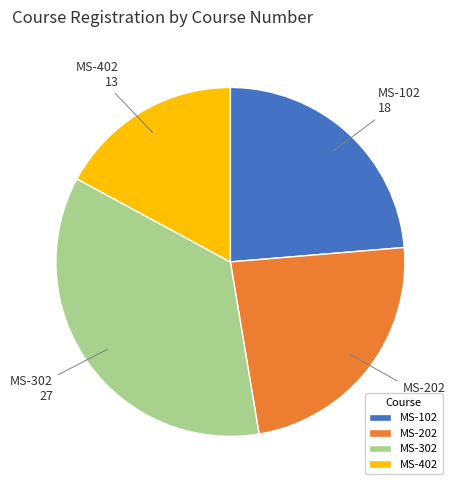

Which slice is the smallest?

MS-402